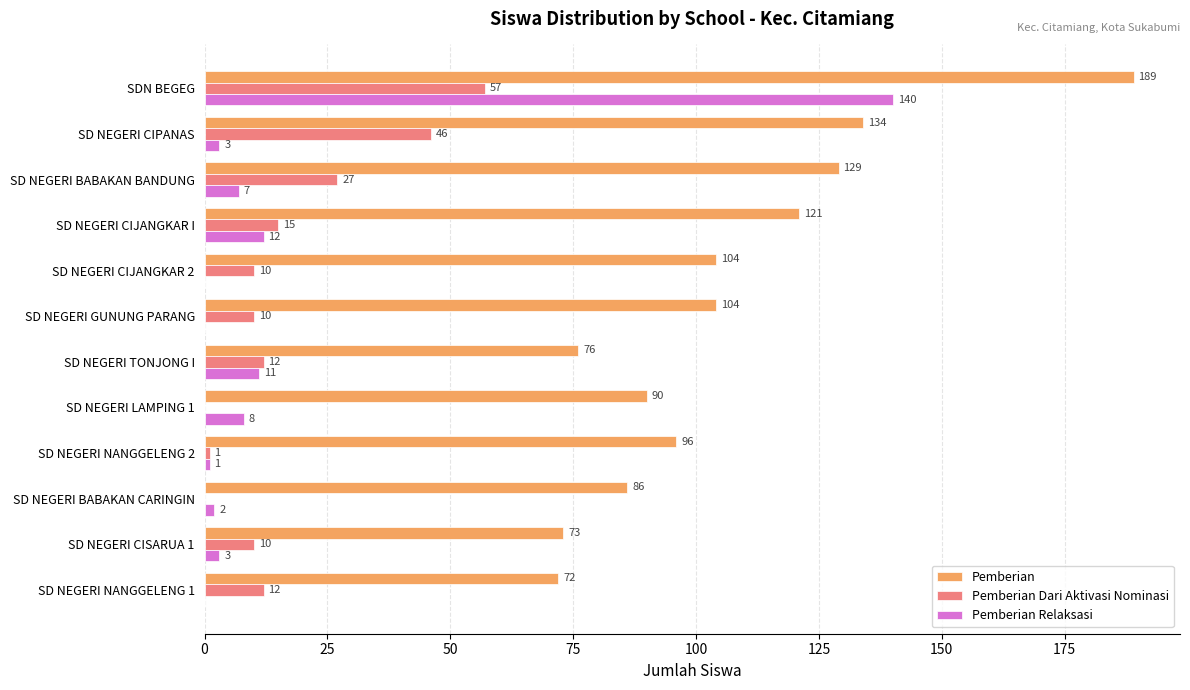

At which label is Pemberian closest to 130?

SD NEGERI BABAKAN BANDUNG